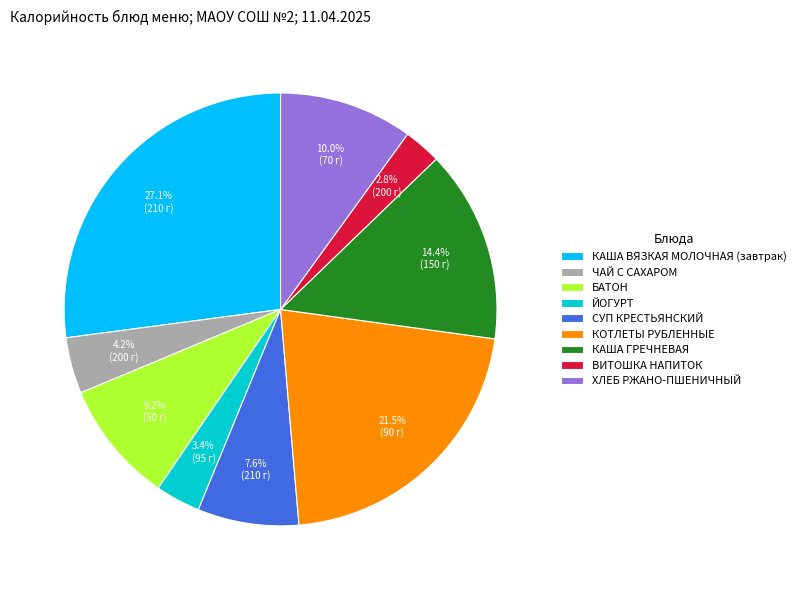

What percentage is NOT represented by БАТОН?

90.8%